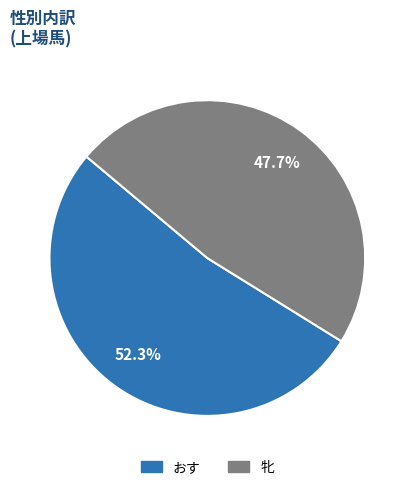

Does おす account for over 50% of the chart?

Yes